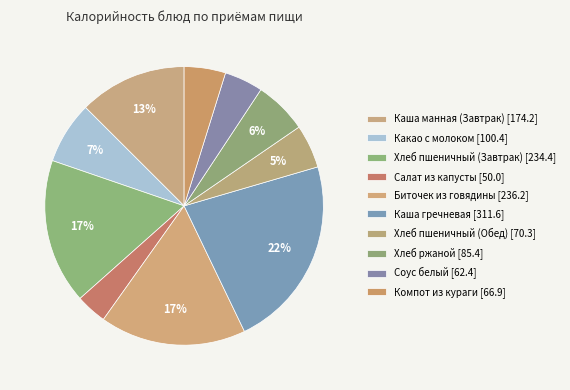

Count the number of slices in the pie.

10